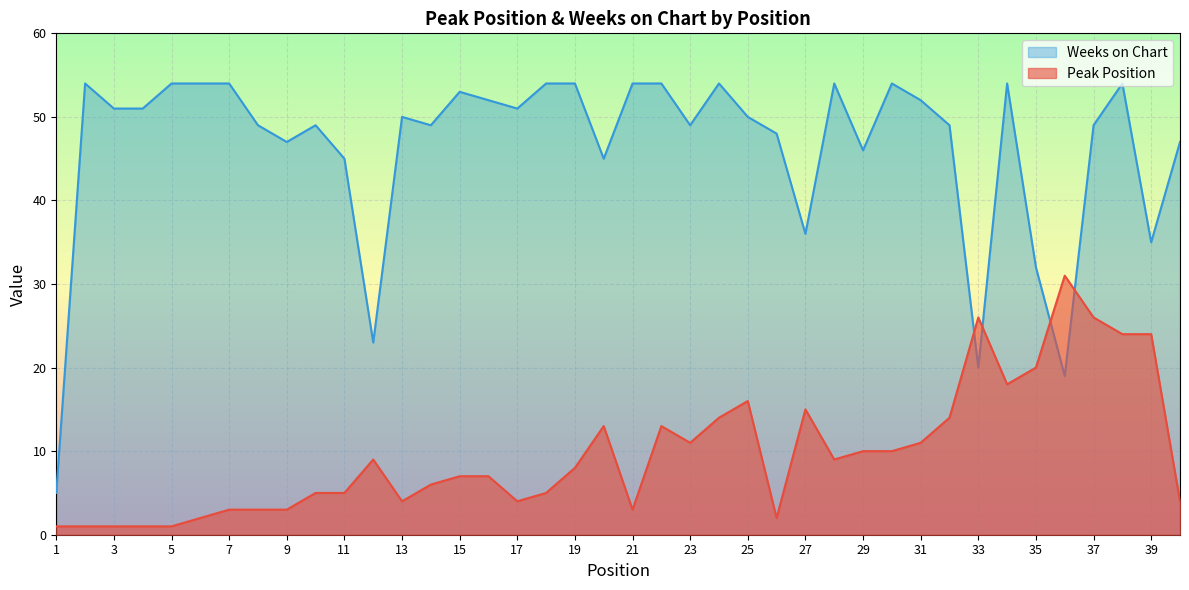

Read the Peak Position value at 32.

14